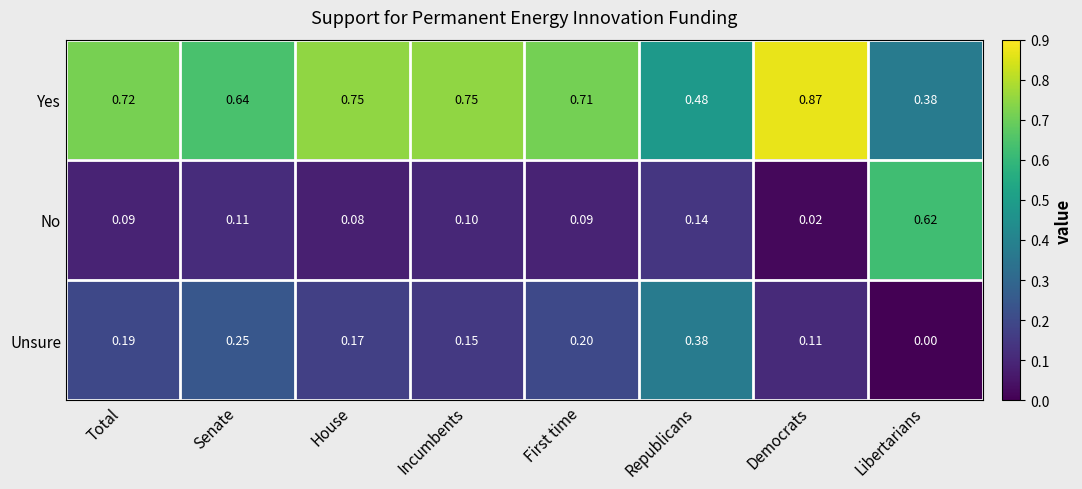

Which series has the widest spread of values?

No